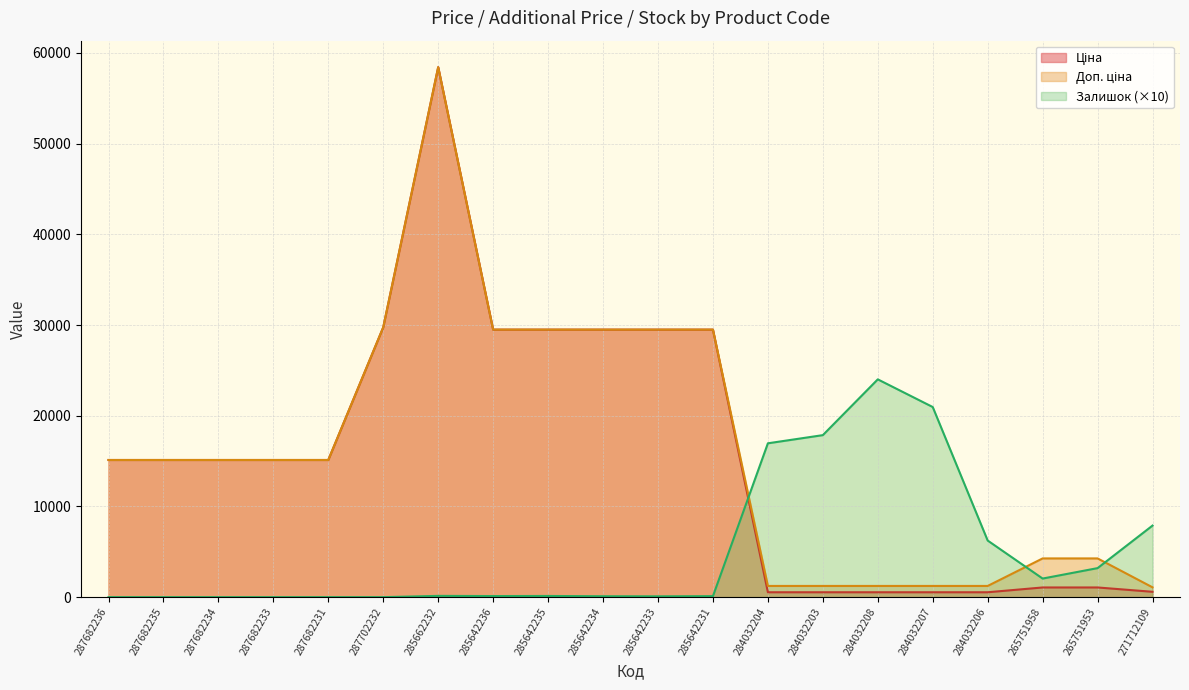

Reading left to right, extract all data points from this chart.

Ціна: 15120.0	15120.0	15120.0	15120.0	15120.0	29747.2	58426.5	29491.5	29491.5	29491.5	29491.5	29491.5	539.0	539.0	539.0	539.0	539.0	1067.3	1067.3	589.9
Доп. ціна: 15120.0	15120.0	15120.0	15120.0	15120.0	29747.2	58426.5	29491.5	29491.5	29491.5	29491.5	29491.5	1235.4	1235.4	1235.4	1235.4	1235.4	4269.4	4269.4	1081.7
Залишок: 0.0	0.0	0.0	0.0	0.0	0.0	140.0	120.0	130.0	100.0	90.0	110.0	16960.0	17860.0	24010.0	20960.0	6240.0	2050.0	3200.0	7890.0